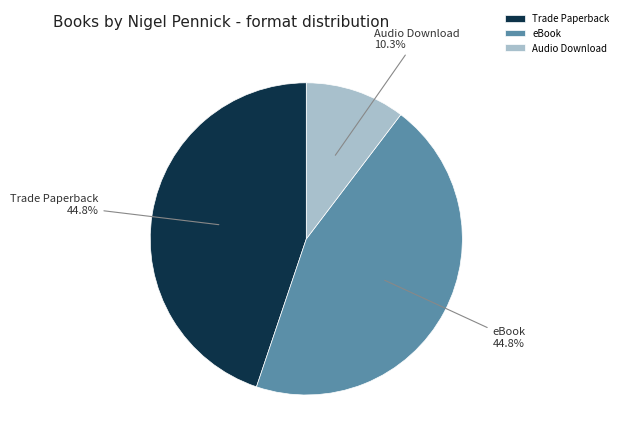

Which slice is the smallest?

Audio Download